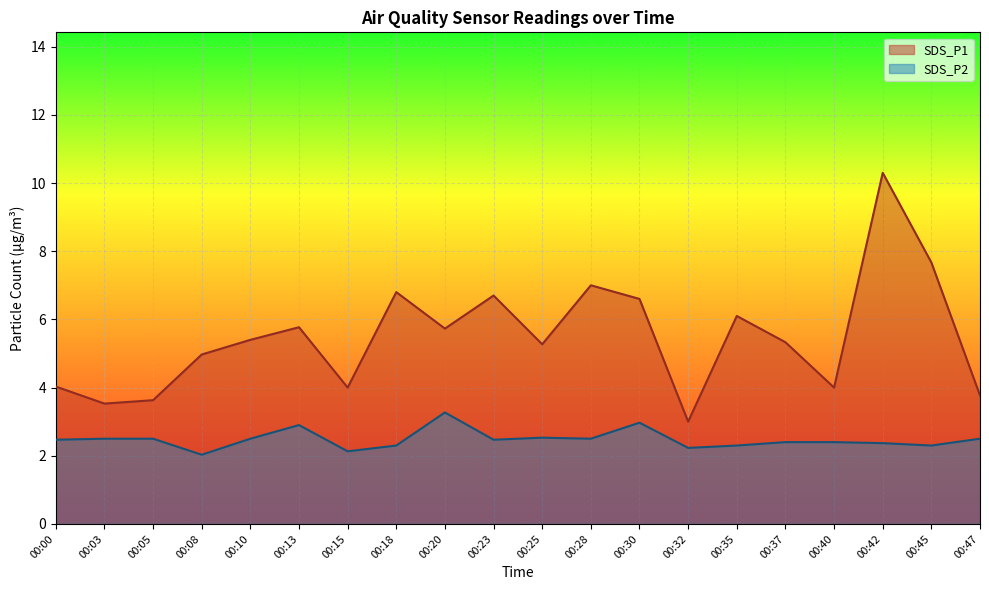

Reading left to right, what are all the values shown in this chart?

SDS_P1: 00:00=4.0	00:03=3.5	00:05=3.6	00:08=5.0	00:10=5.4	00:13=5.8	00:15=4.0	00:18=6.8	00:20=5.7	00:23=6.7	00:25=5.3	00:28=7.0	00:30=6.6	00:32=3.0	00:35=6.1	00:37=5.3	00:40=4.0	00:42=10.3	00:45=7.7	00:47=3.8
SDS_P2: 00:00=2.5	00:03=2.5	00:05=2.5	00:08=2.0	00:10=2.5	00:13=2.9	00:15=2.1	00:18=2.3	00:20=3.3	00:23=2.5	00:25=2.5	00:28=2.5	00:30=3.0	00:32=2.2	00:35=2.3	00:37=2.4	00:40=2.4	00:42=2.4	00:45=2.3	00:47=2.5